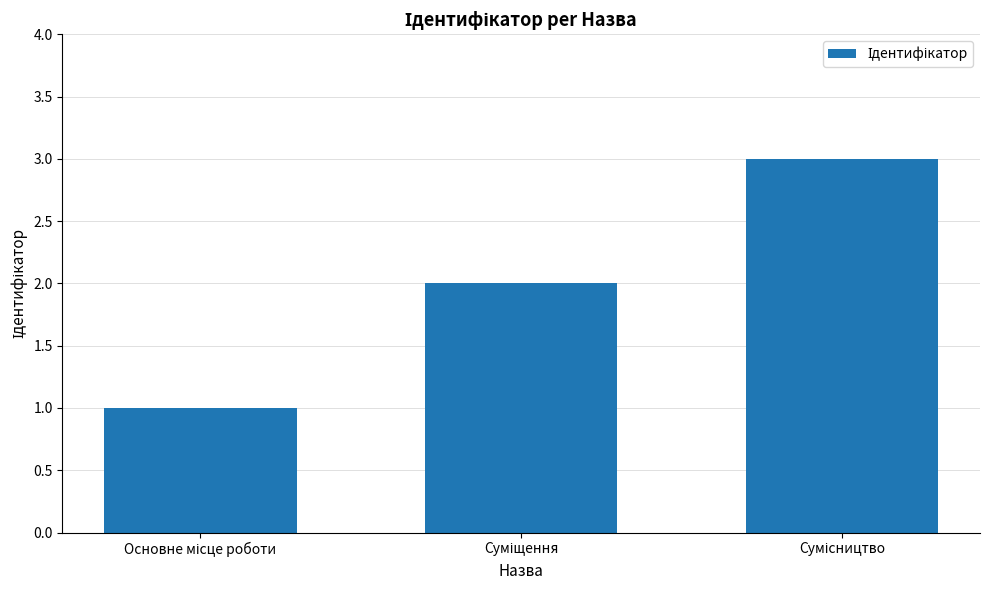

What is the greatest value displayed?

3